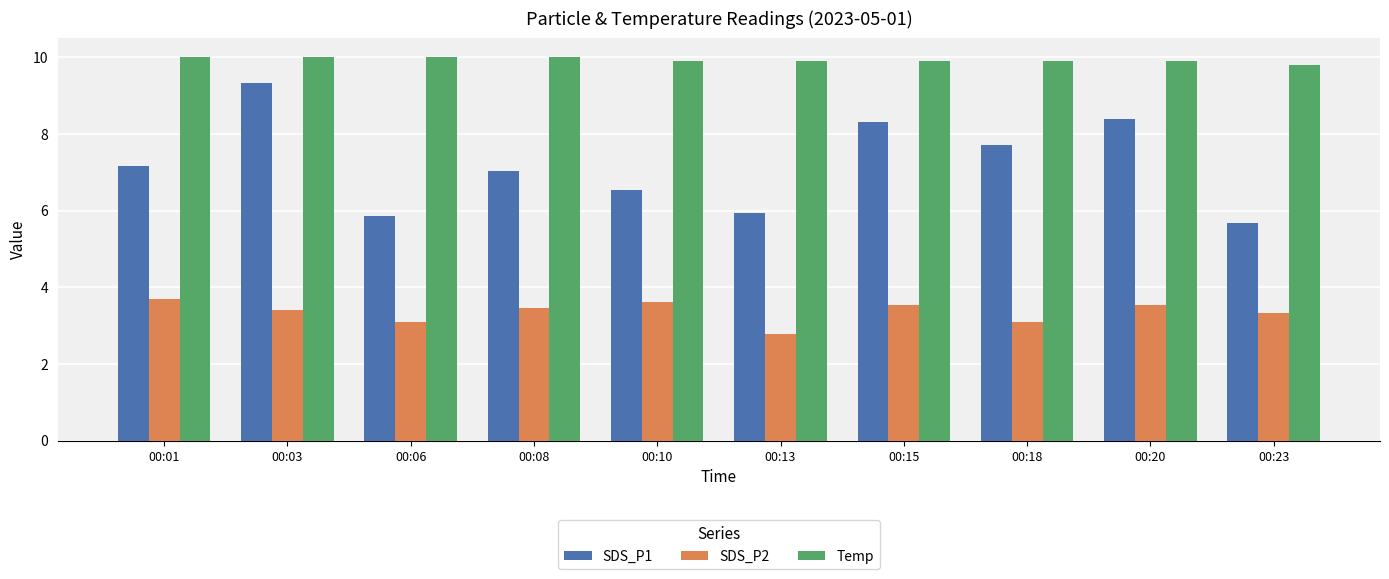

What is the value of the SDS_P2 bar at the 4th from the left?

3.5